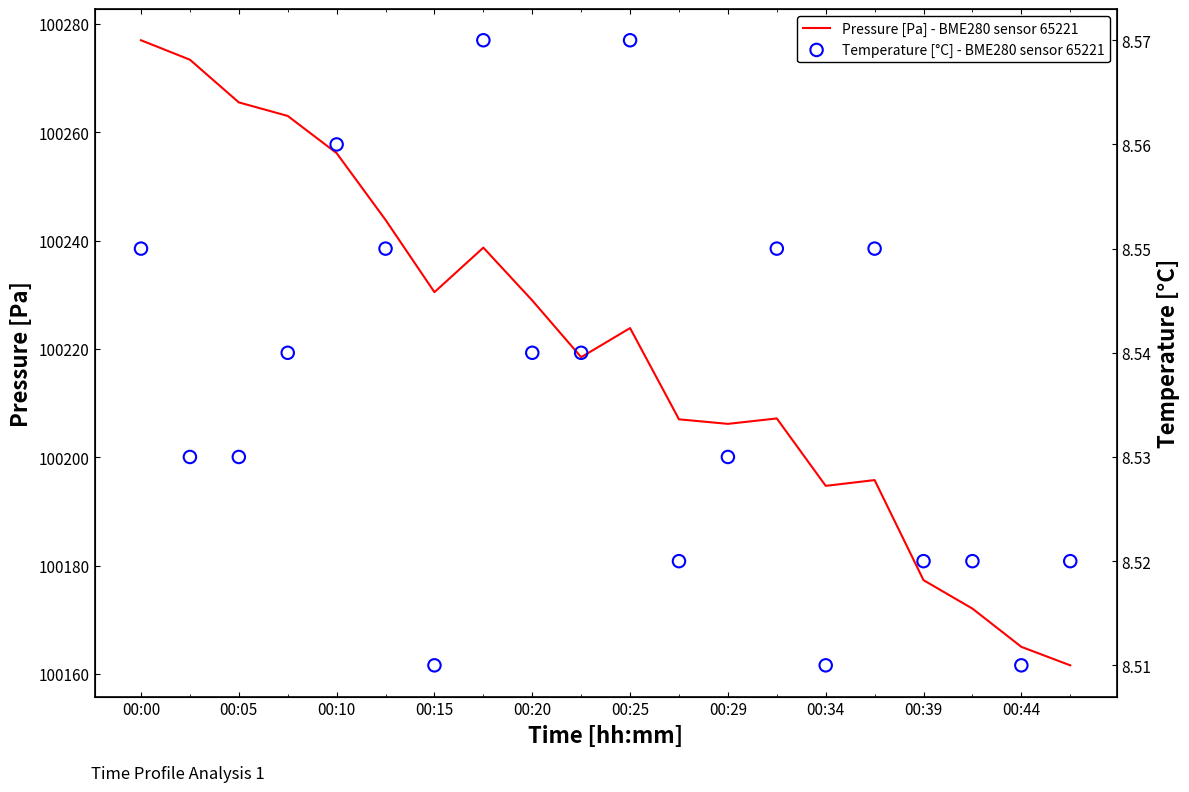

What are all the series names shown in the legend?

Pressure [Pa] - BME280 sensor 65221, Temperature [°C] - BME280 sensor 65221